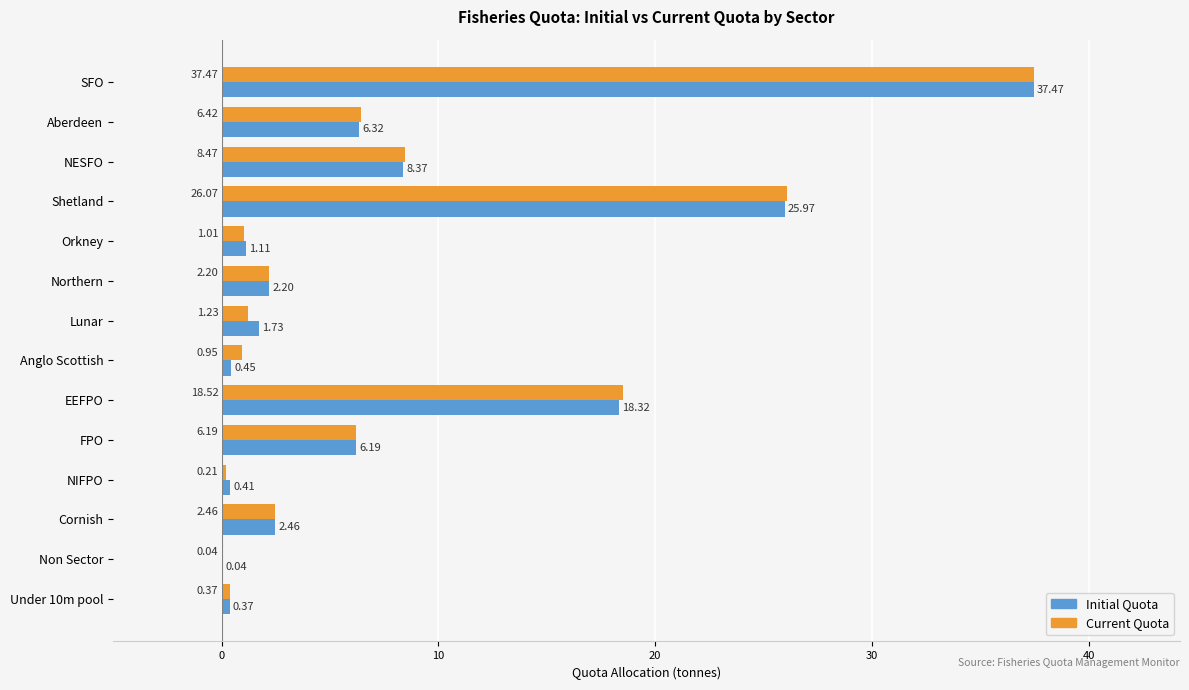

Which series changed the most between NESFO and Orkney?

Current Quota